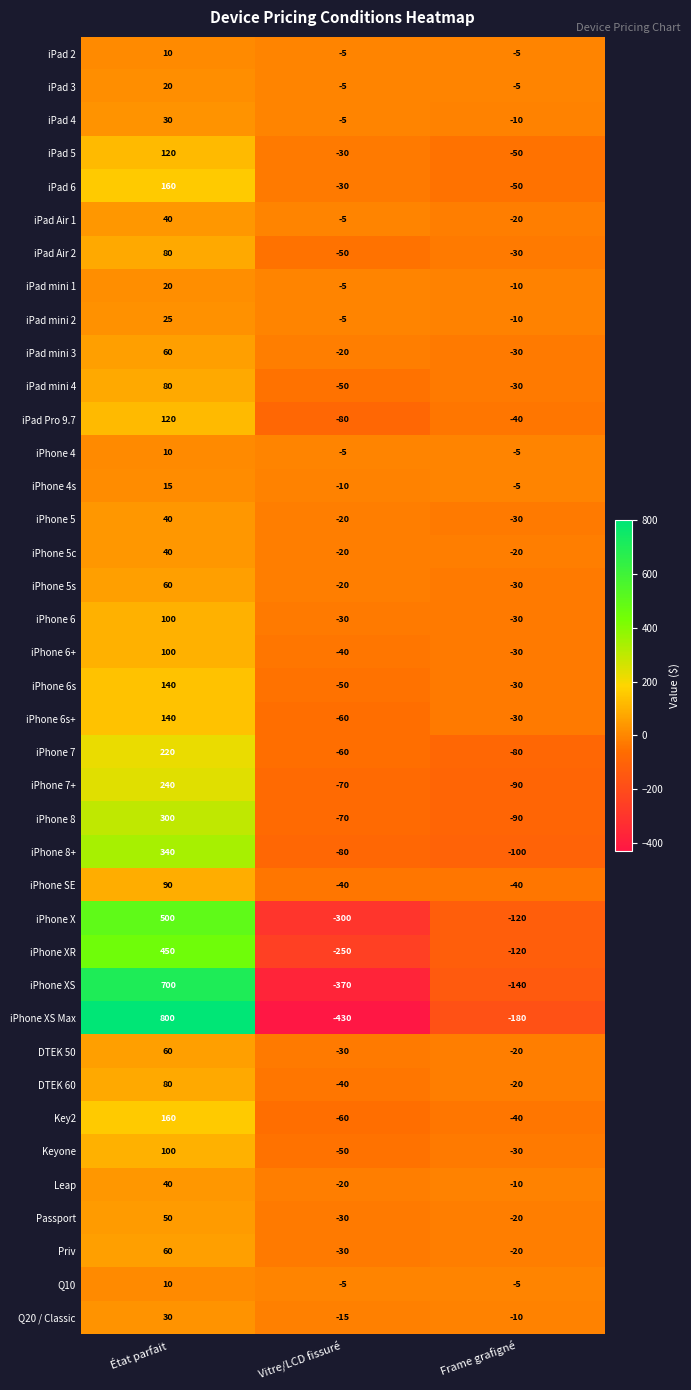

What is the maximum value for iPhone 8?

300